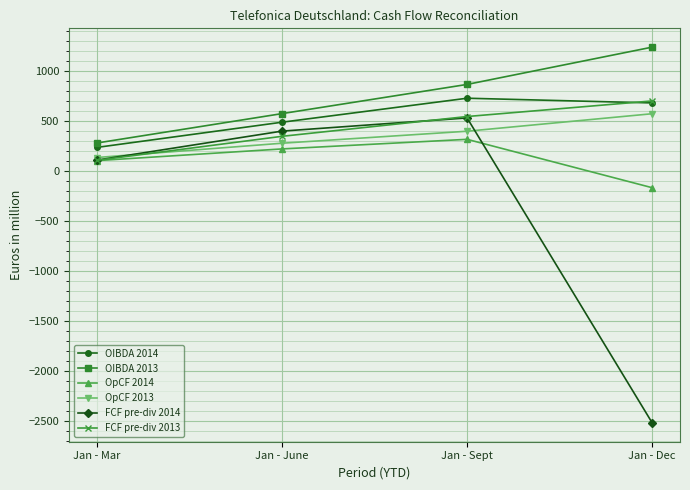

Which series has the largest range (max minus min)?

FCF pre-div 2014